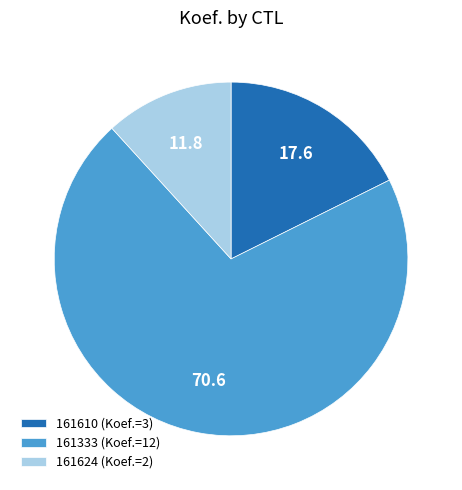

Is it true that 161333 is 71% of the pie?

True